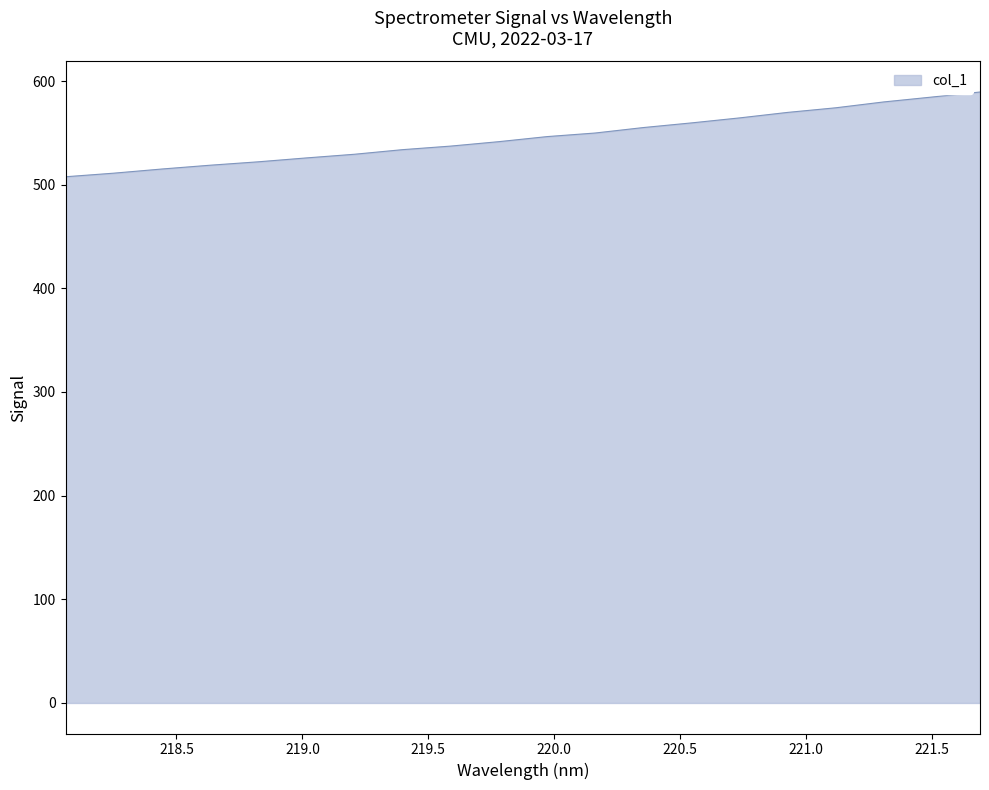

What is the maximum value shown in the chart?

589.4